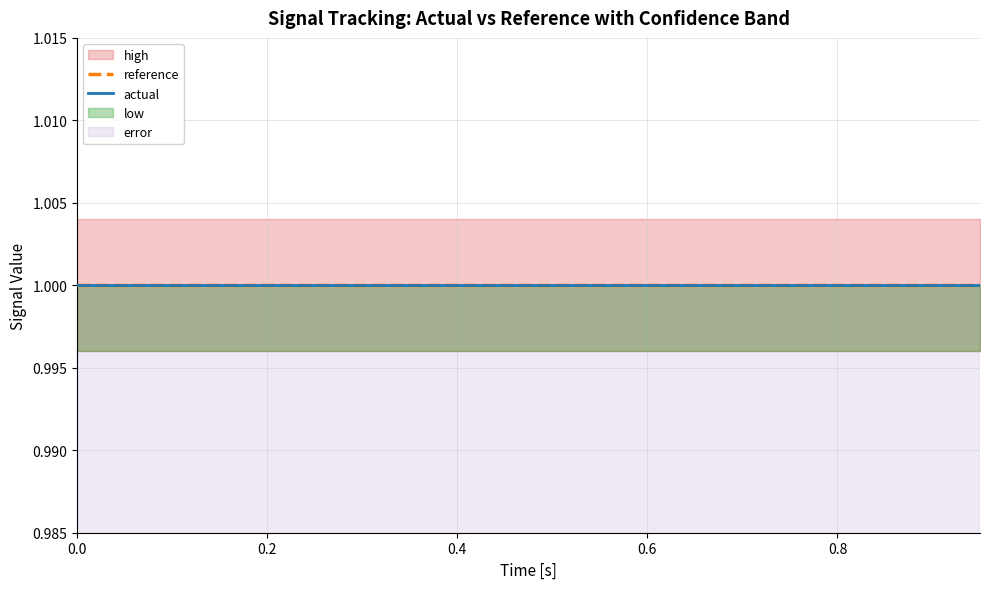

What are all the series names shown in the legend?

high, actual, low, reference, error